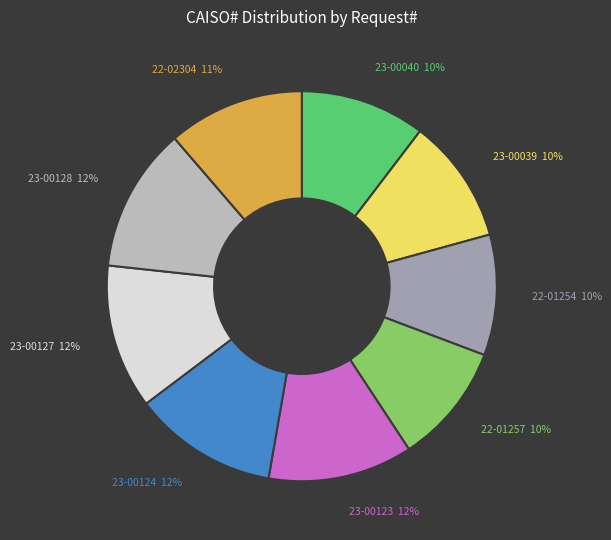

Which category has the biggest portion of the pie?

23-00124